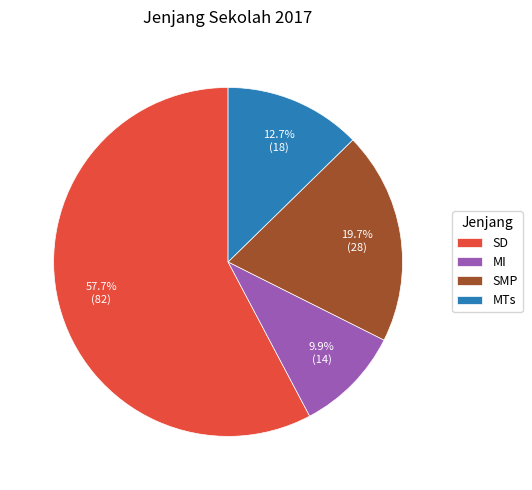

To the nearest percent, what is the difference between the largest and smallest slice percentages?

48%